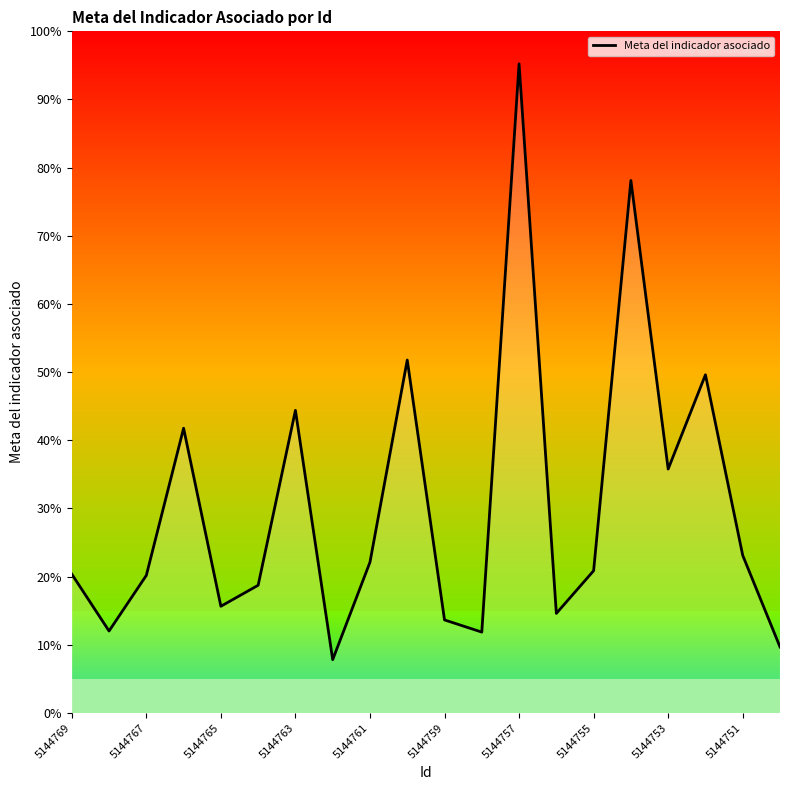

Is this an area chart (filled region under the line)?

Yes